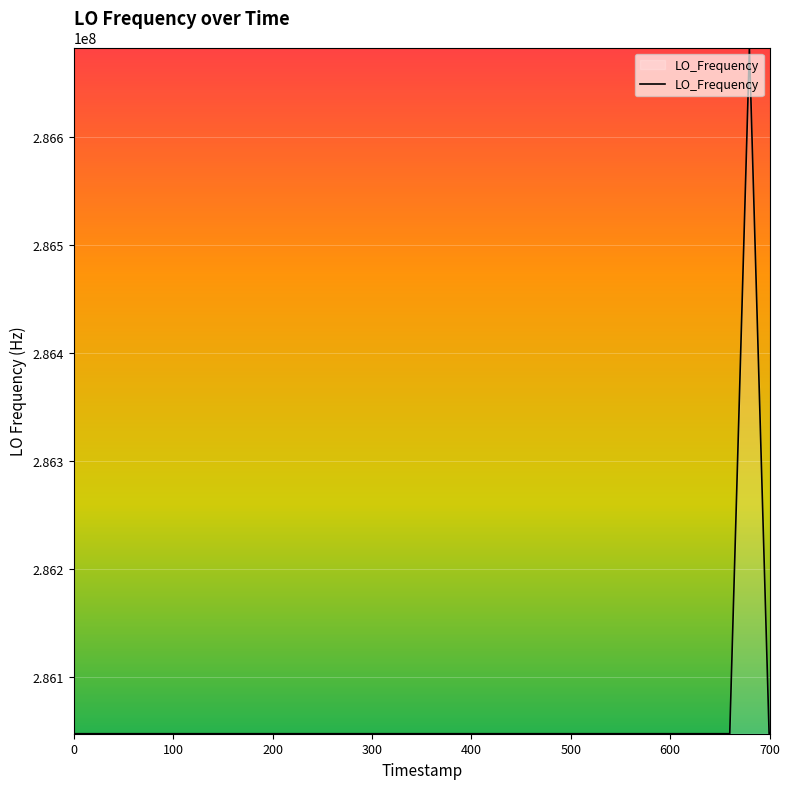

What is the greatest value displayed?

286682706.1